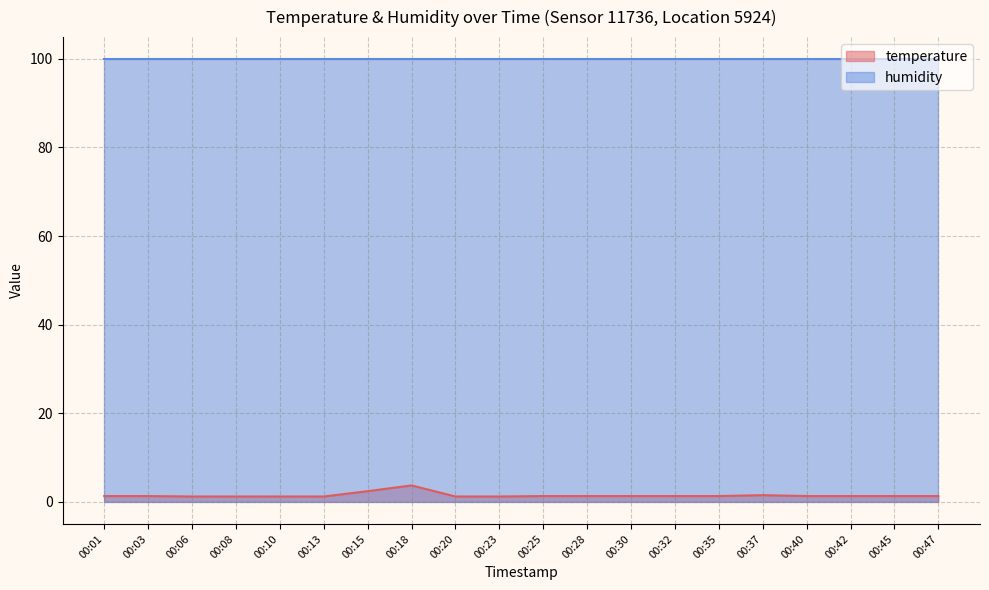

What is the average value?

1.5